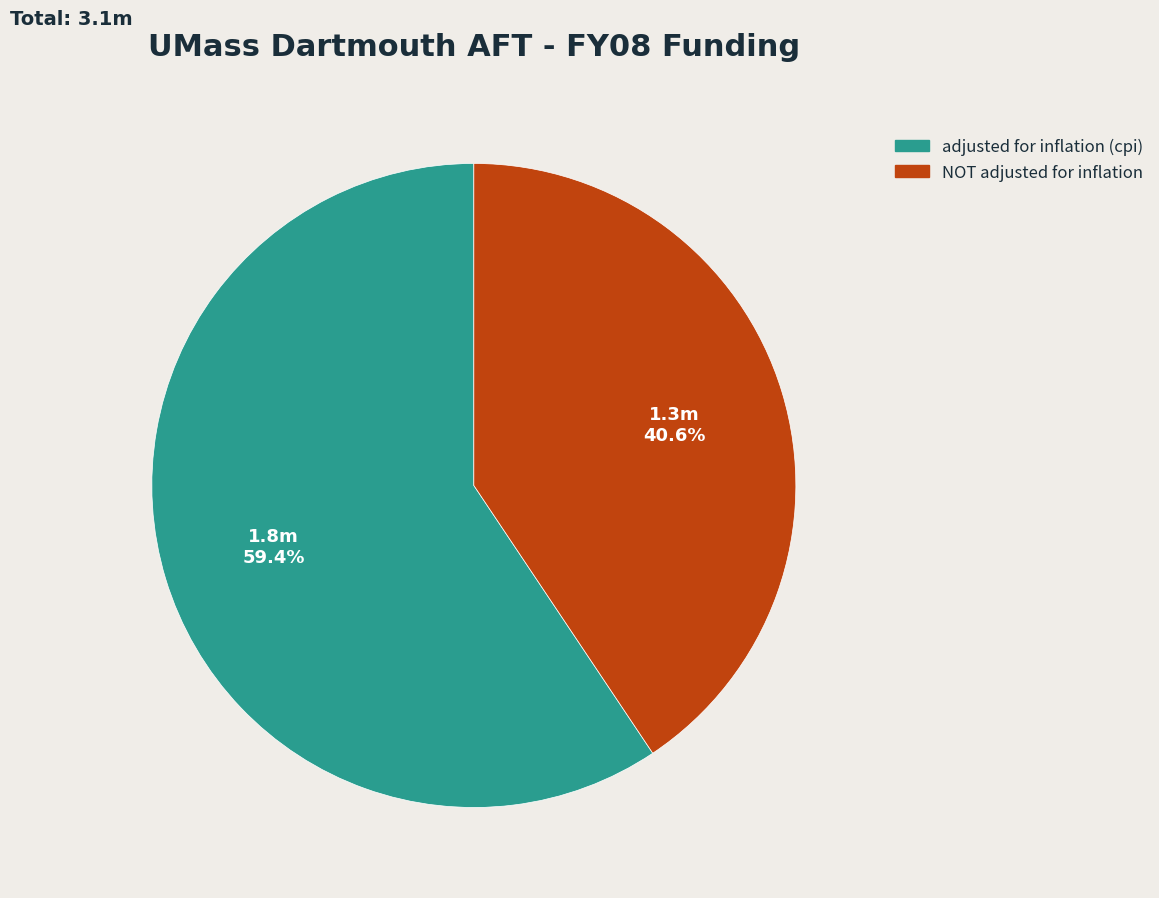

What is the ratio of the value at adjusted for inflation (cpi) to the value at NOT adjusted for inflation?

1.5